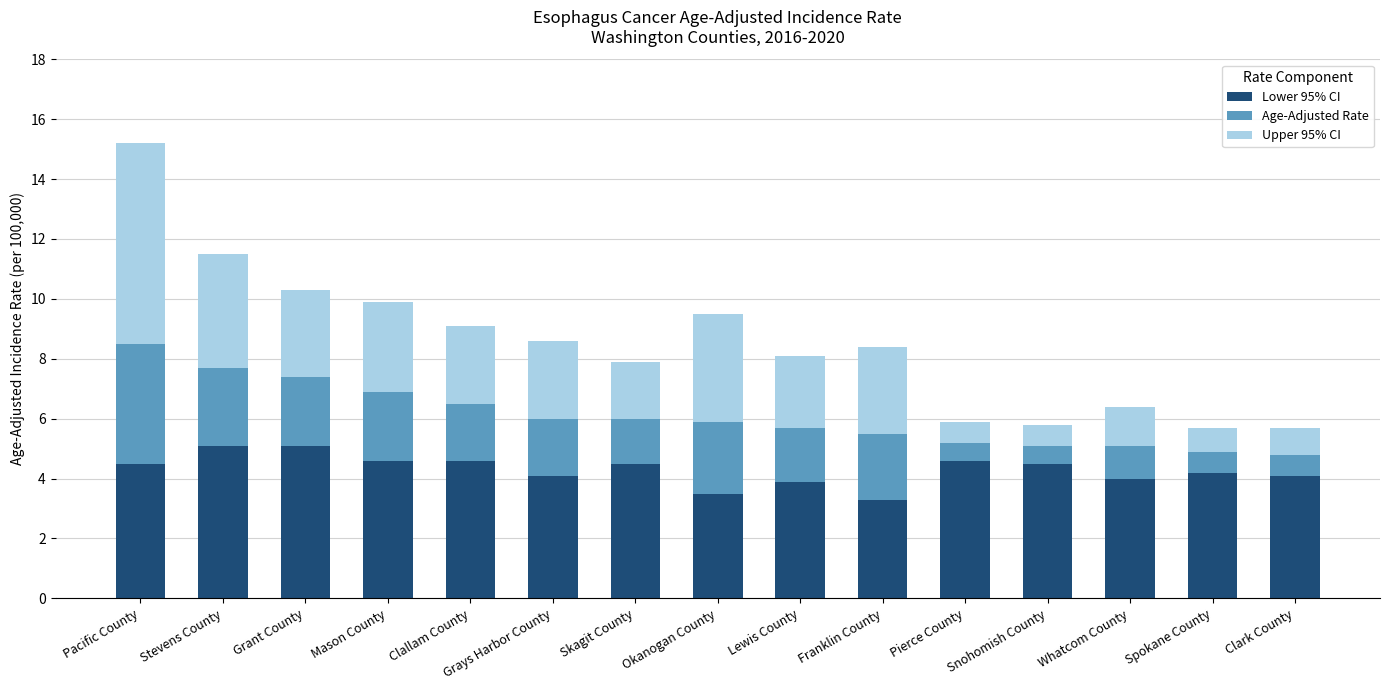

What is the average value of the Lower 95% CI series?

4.3